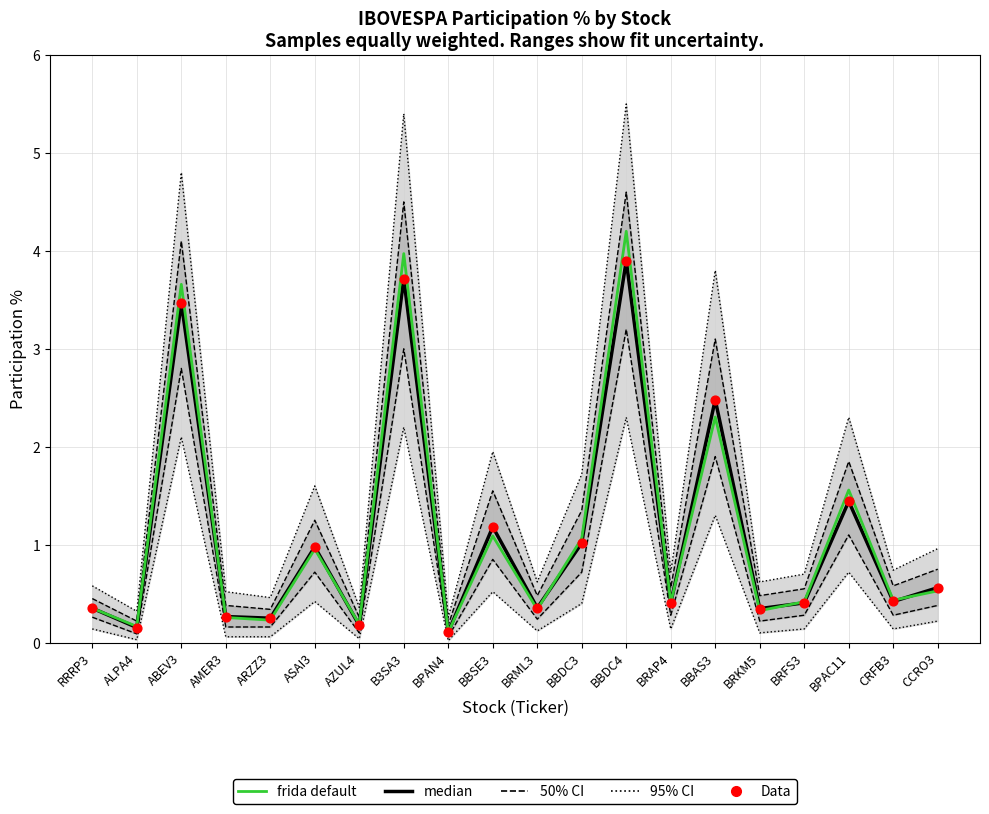

Which series has the largest total across all categories?

frida default